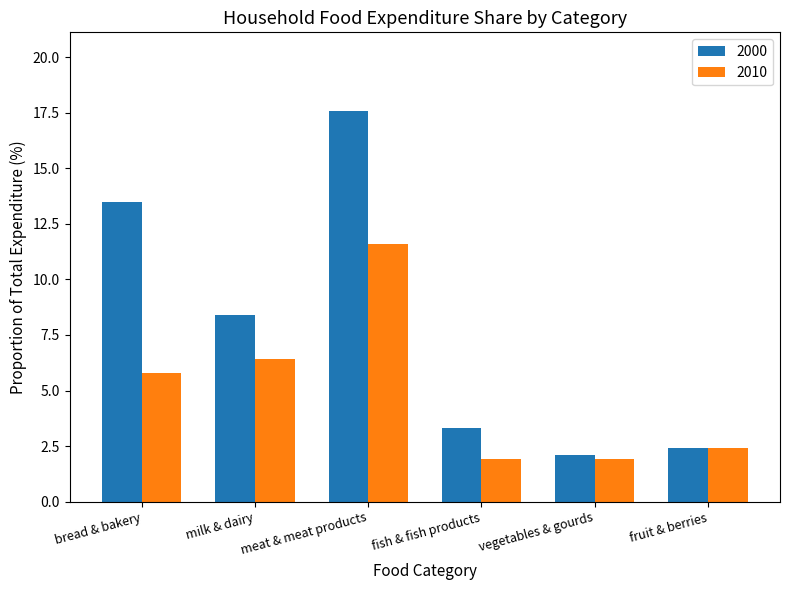

List the series in order of their peak value, lowest first.

2010, 2000